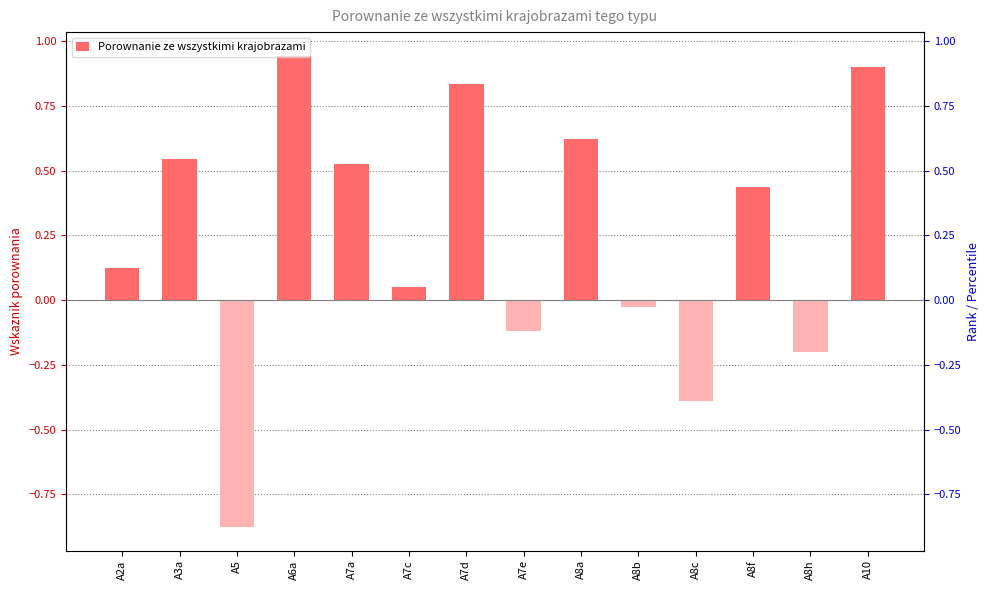

Is it true that the value at A8h is -0.2?

True